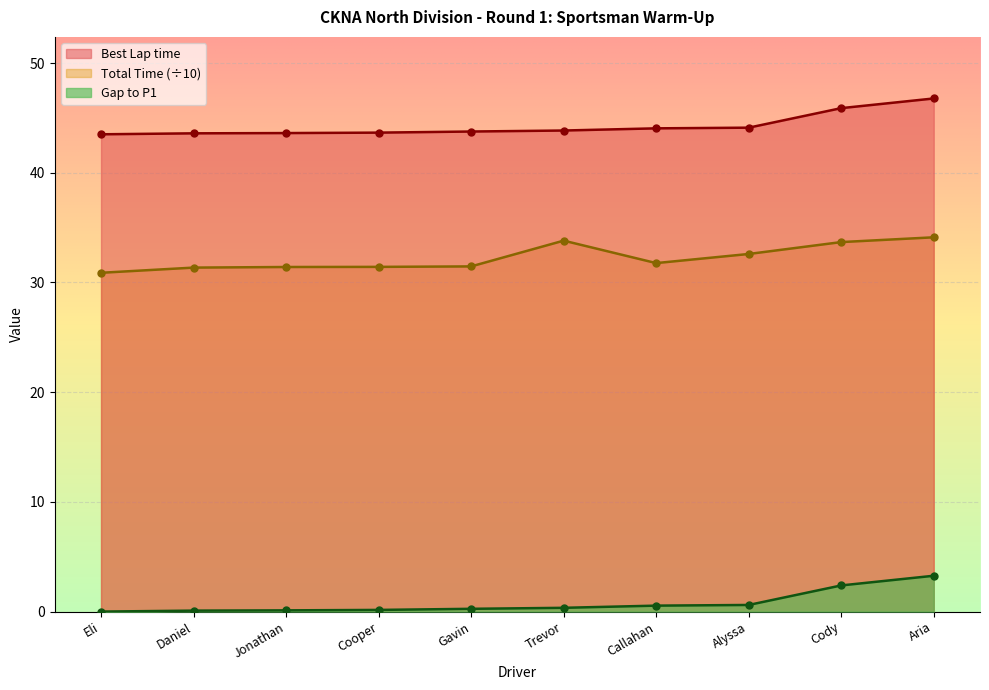

How many data points in Total Time are above 31?

9